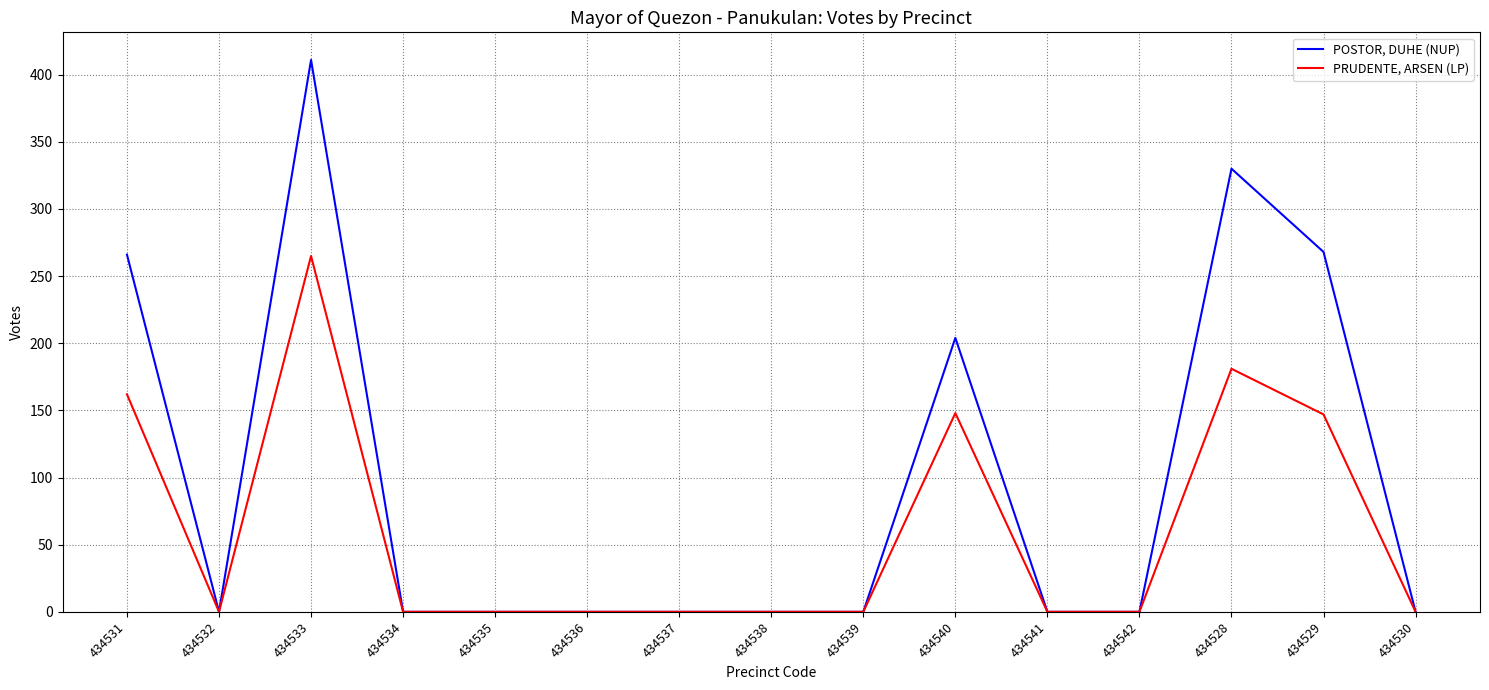

The value of PRUDENTE, ARSEN (LP) at 434538 is 95. True or false?

False